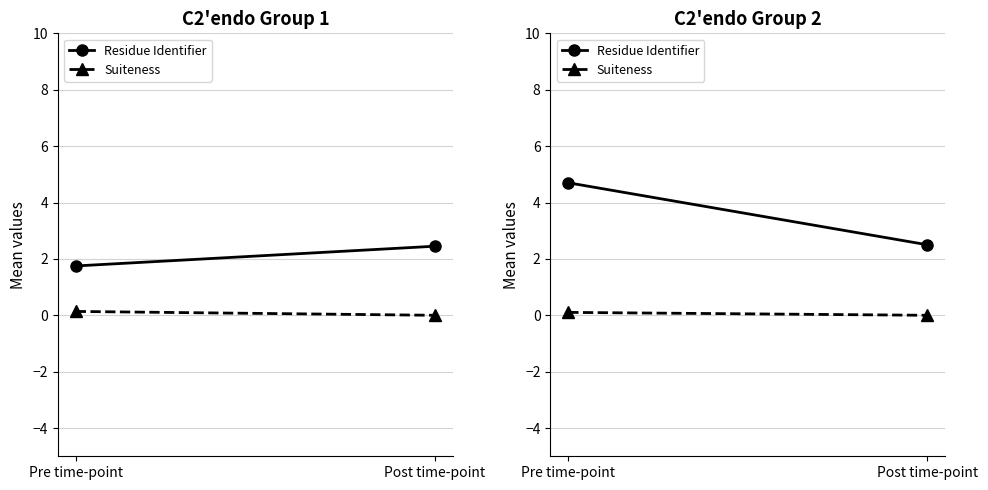

At which label does Residue Identifier reach its minimum?

Post time-point